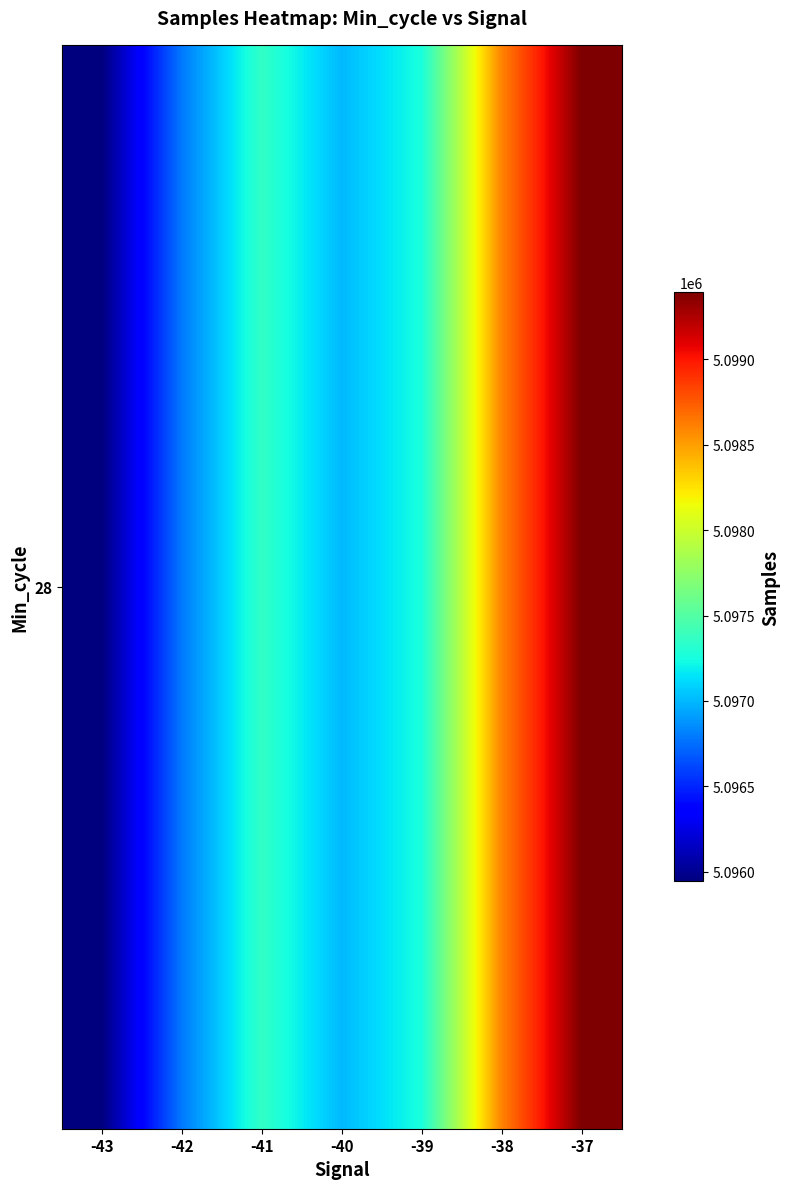

Where does the data first go above 5097261?

-41